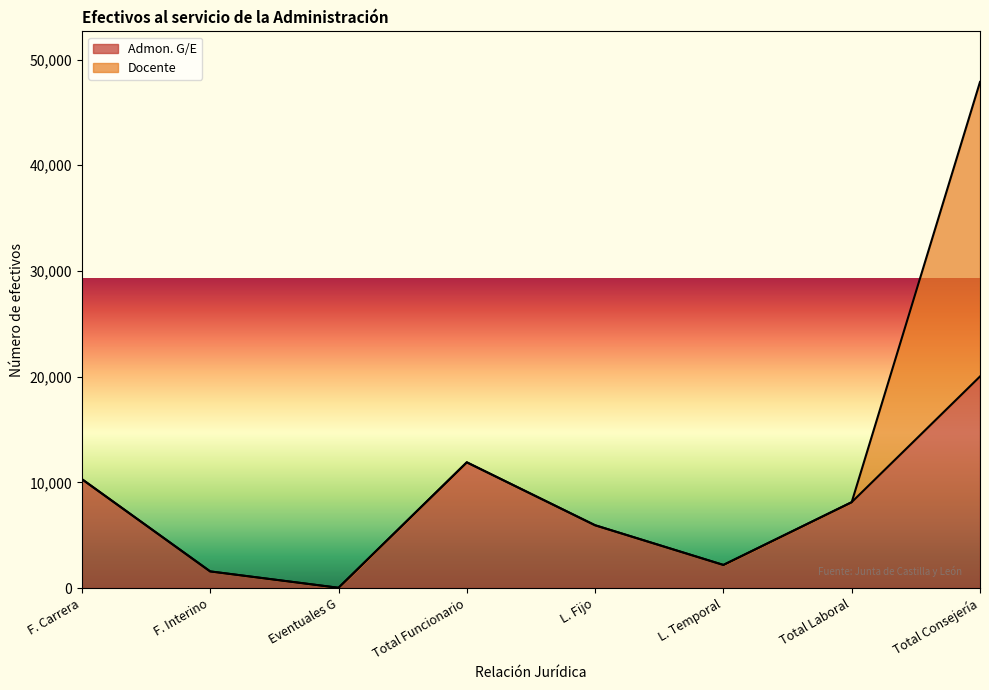

Reading right to left, what are all the values shown in this chart?

20018	8123	2184	5939	11895	22	1571	10302